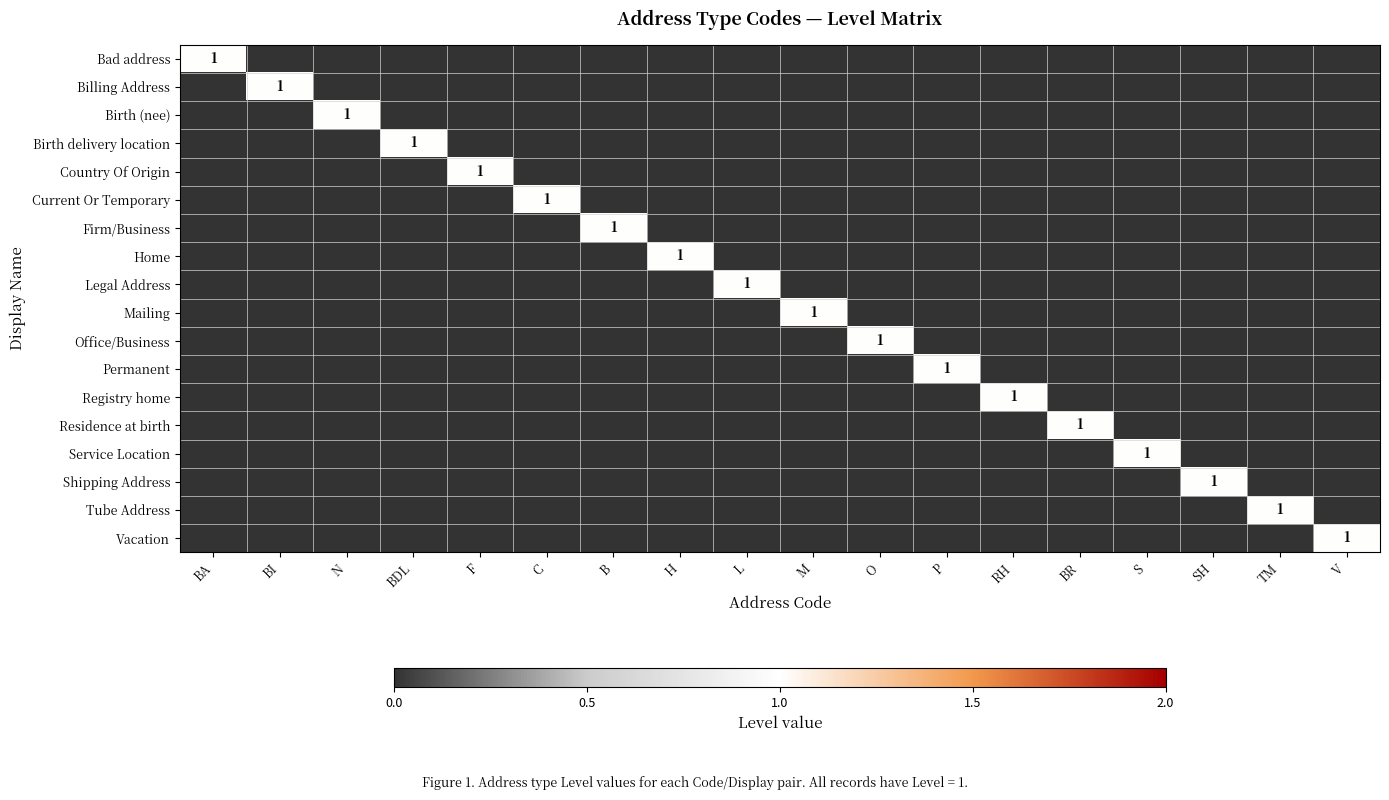

The Tube Address series shows 1 at TM. True or false?

True